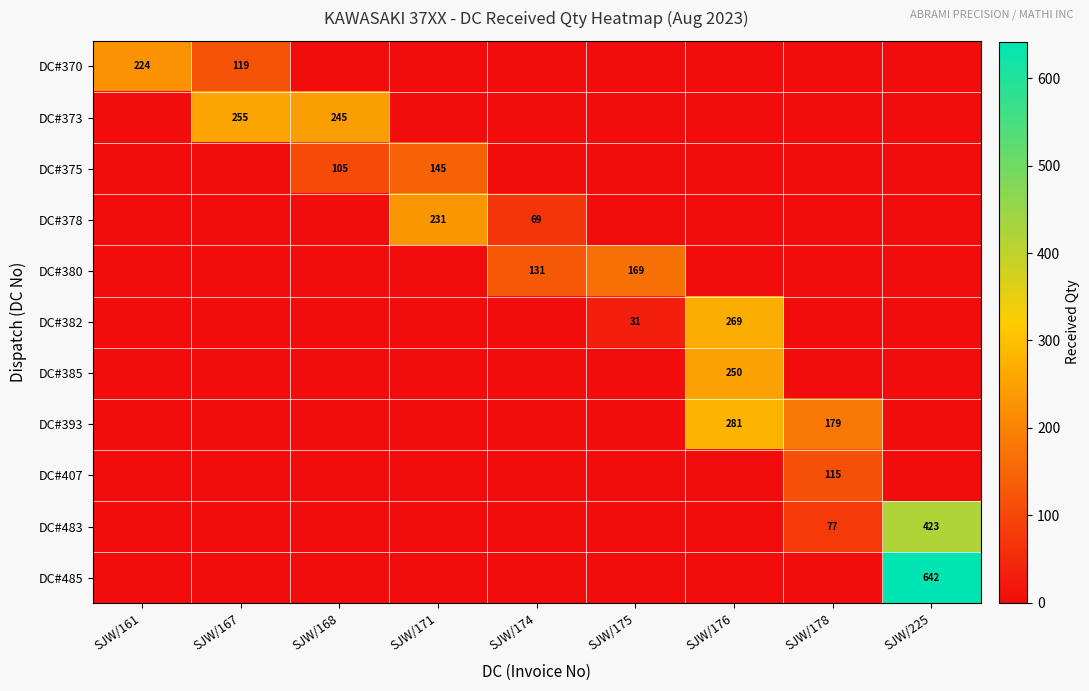

Is it true that DC#373 equals 72 at SJW/168?

False